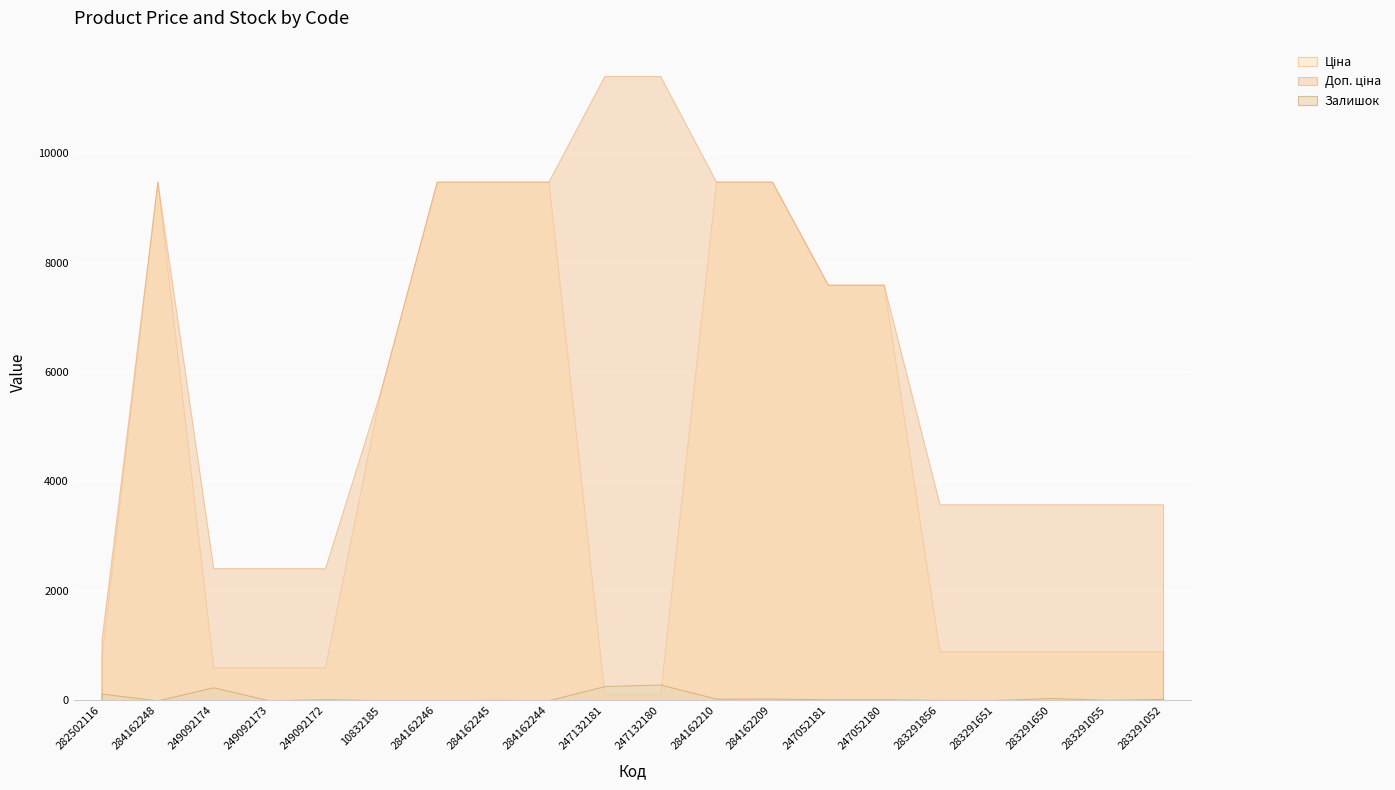

True or false: Залишок and Ціна cross at least once.

True